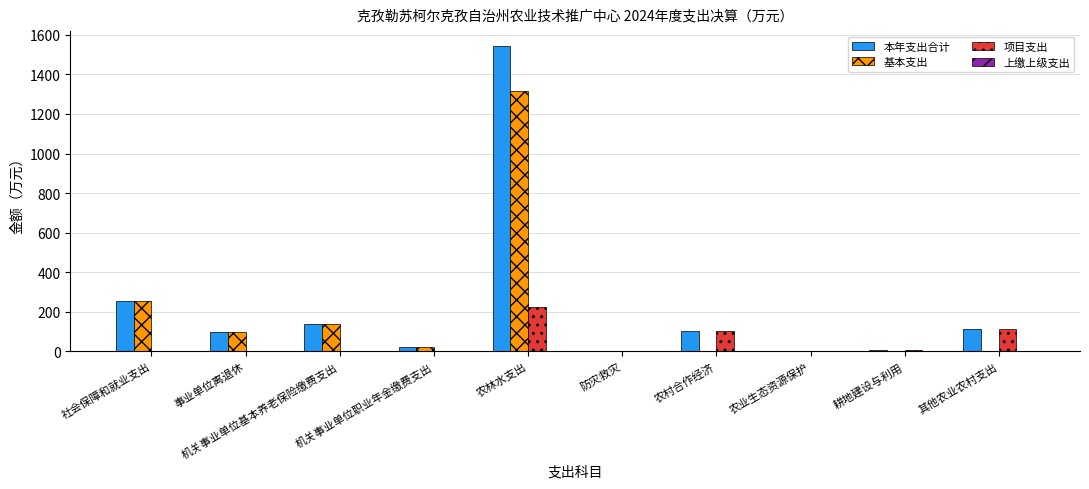

How many groups of bars are there?

10